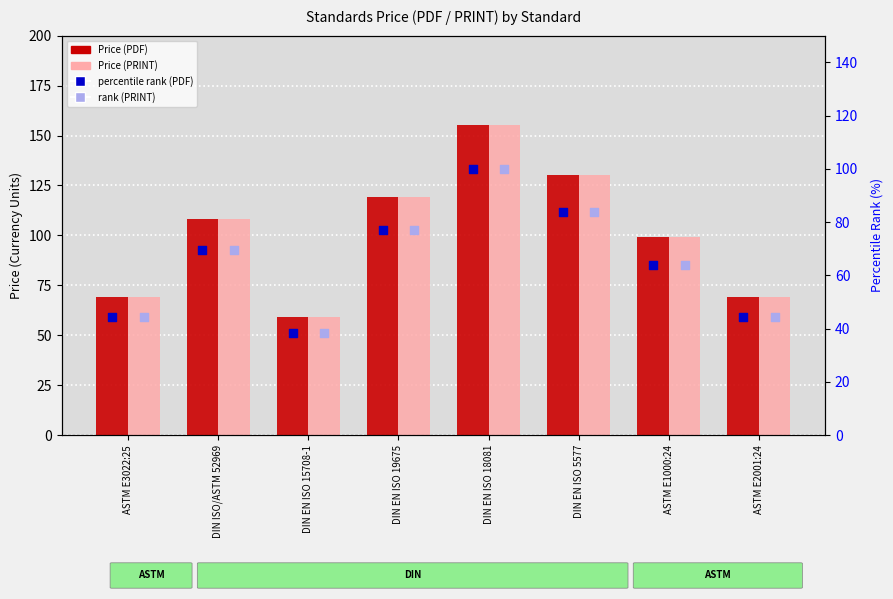

Which series has the largest total across all categories?

Price (PDF)